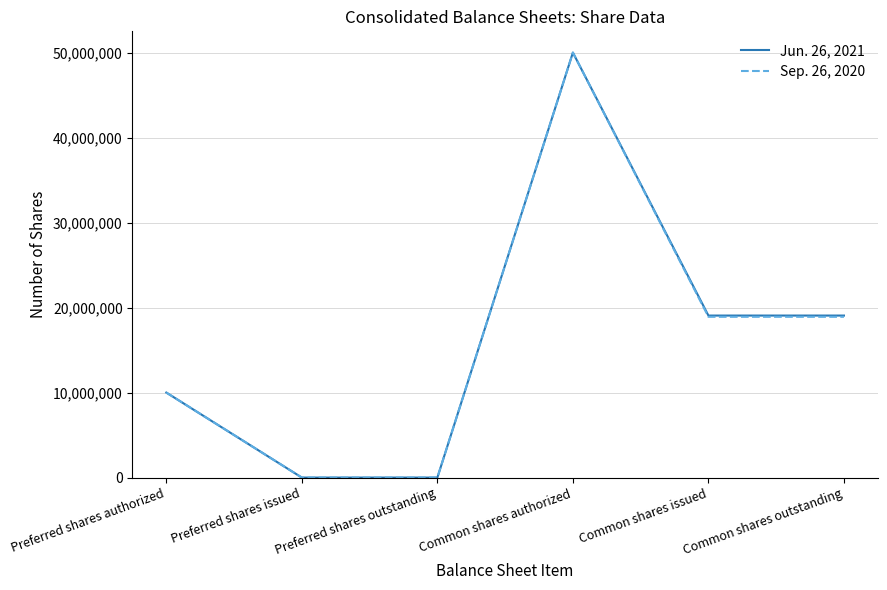

Where is the first local maximum for Sep. 26, 2020?

Common shares authorized